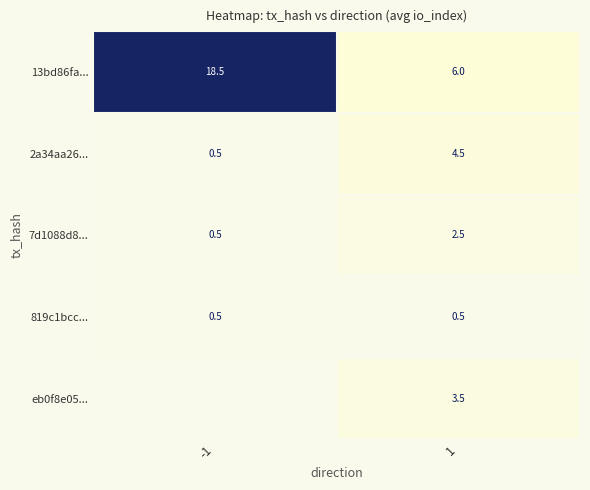

What is the sum of all 7d1088d8... values?

3.0